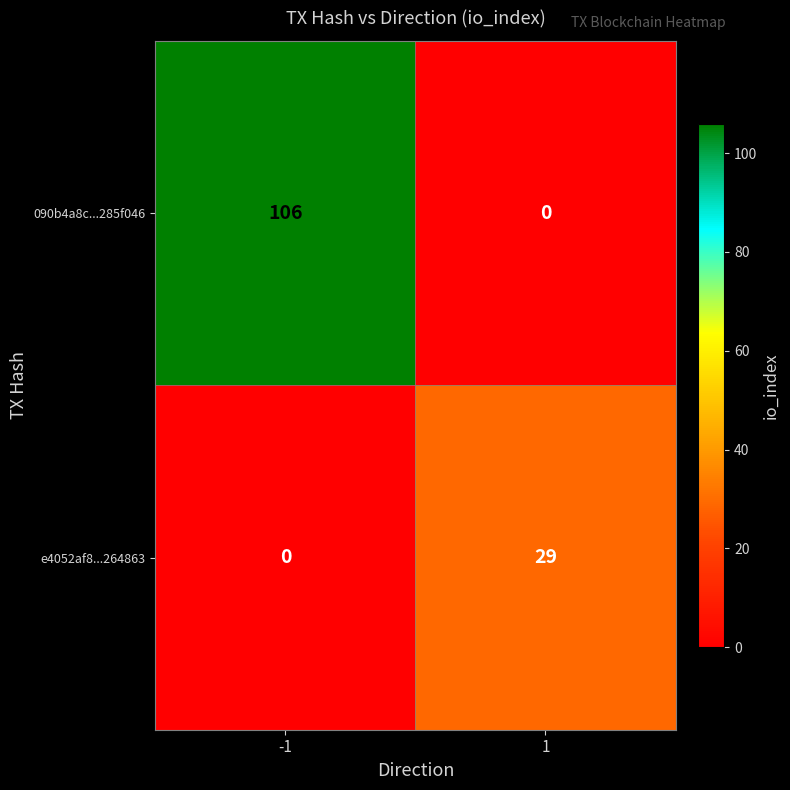

What value does the 090b4a8c...285f046 series have at -1, to the nearest 50?

100